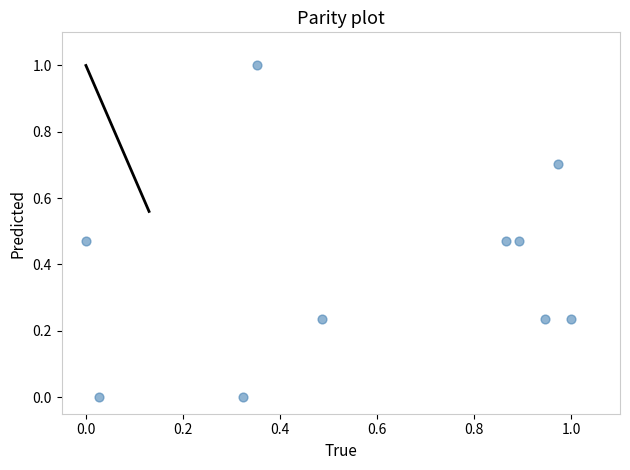

What is the range of Y values (max minus min)?

1.0